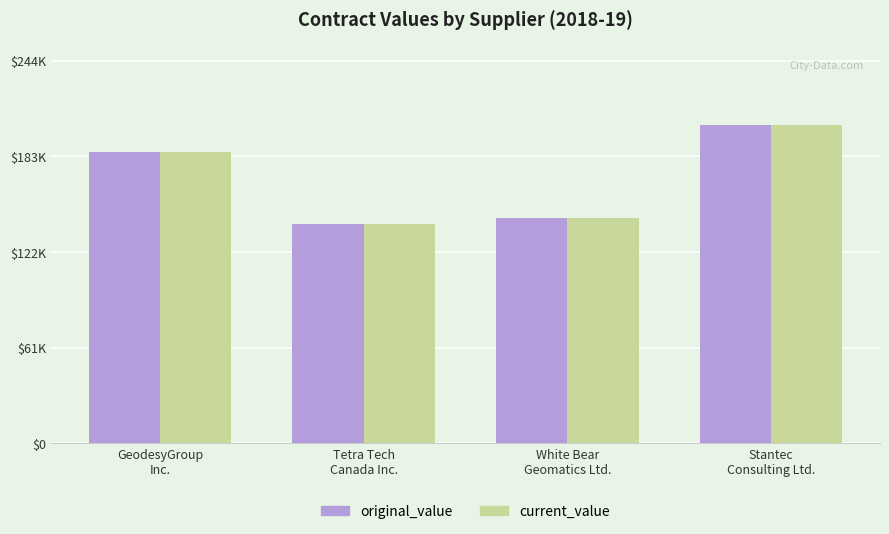

Is it true that current_value equals 204150.0 at Stantec
Consulting Ltd.?

True